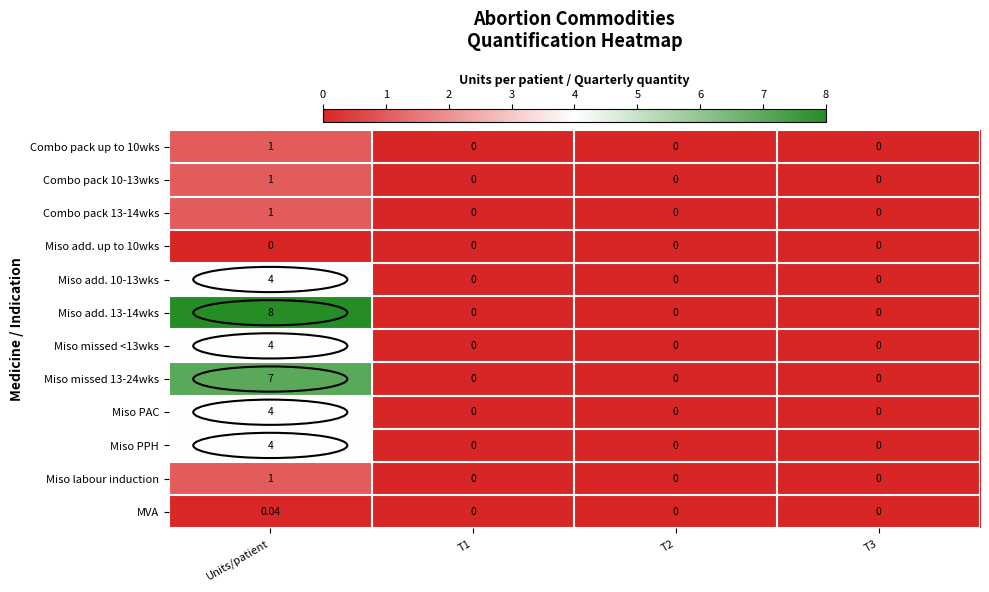

At which category is the sum across all series the highest?

Units/patient